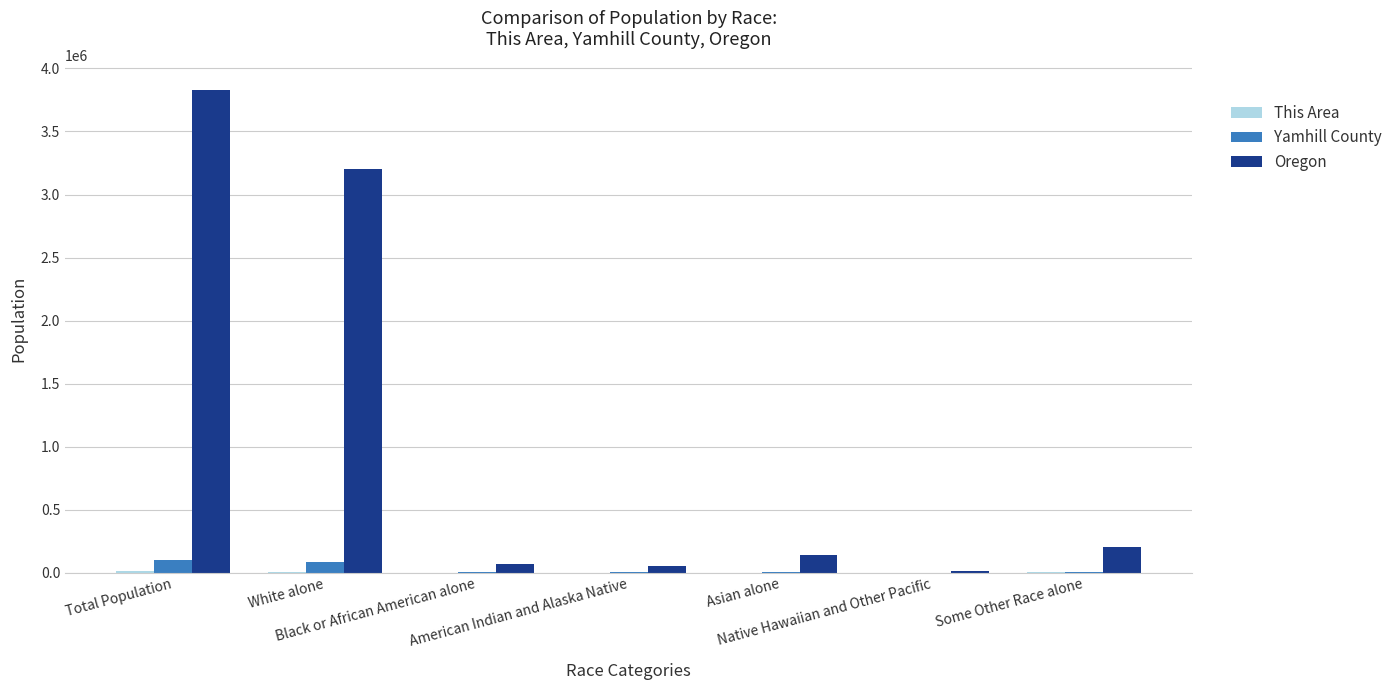

The Yamhill County series shows 84758 at White alone. True or false?

True